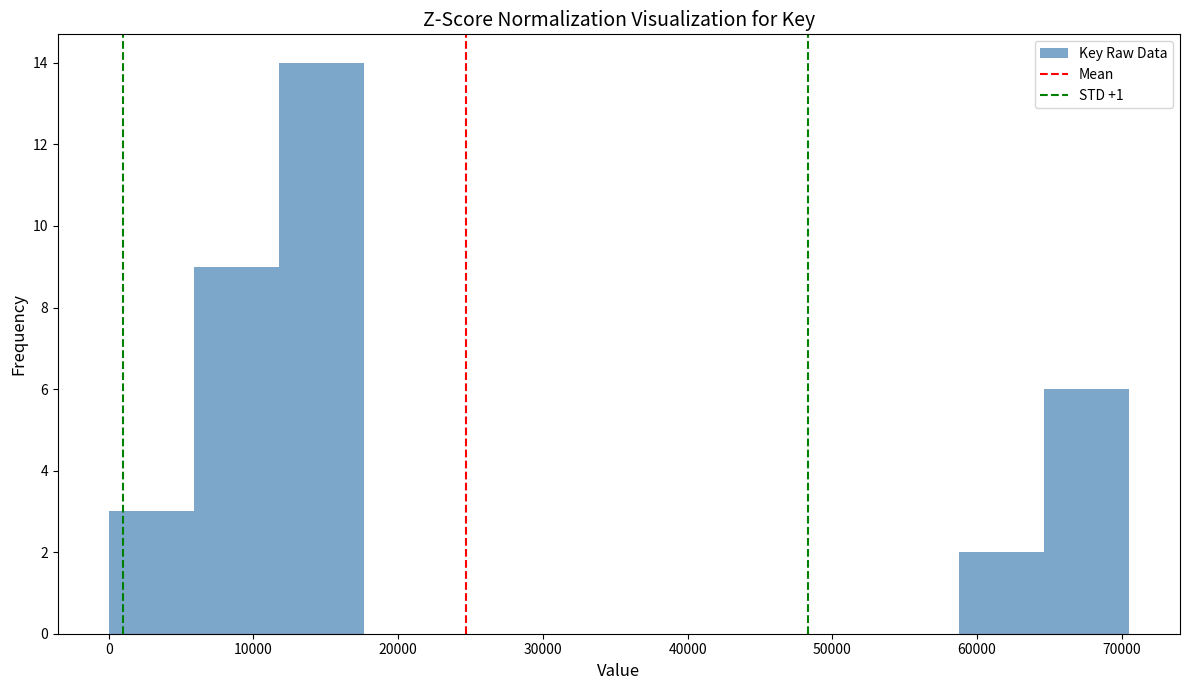

Reading left to right, transcribe this chart: for each bar, give the range it covers on the x-axis and its height. Neither the bar edges nor the heights are printed on the chart, so give them approximately, as read against the axes.

0 to 6000: 3
6000 to 12000: 9
12000 to 18000: 14
18000 to 23000: 0
23000 to 29000: 0
29000 to 35000: 0
35000 to 41000: 0
41000 to 47000: 0
47000 to 53000: 0
53000 to 59000: 0
59000 to 65000: 2
65000 to 70000: 6